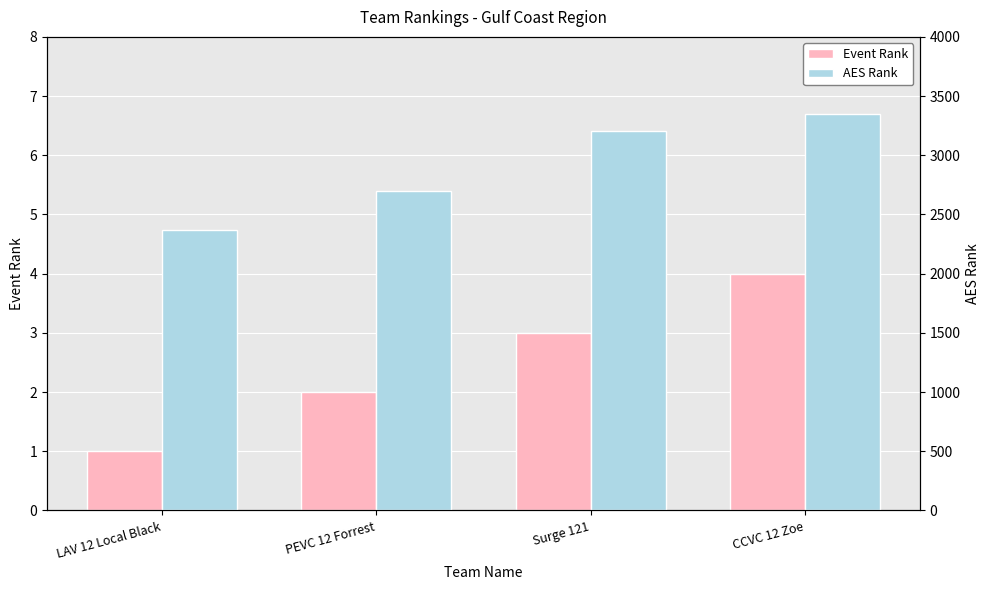

What is the value of the Event Rank bar at the 1st from the left?

1